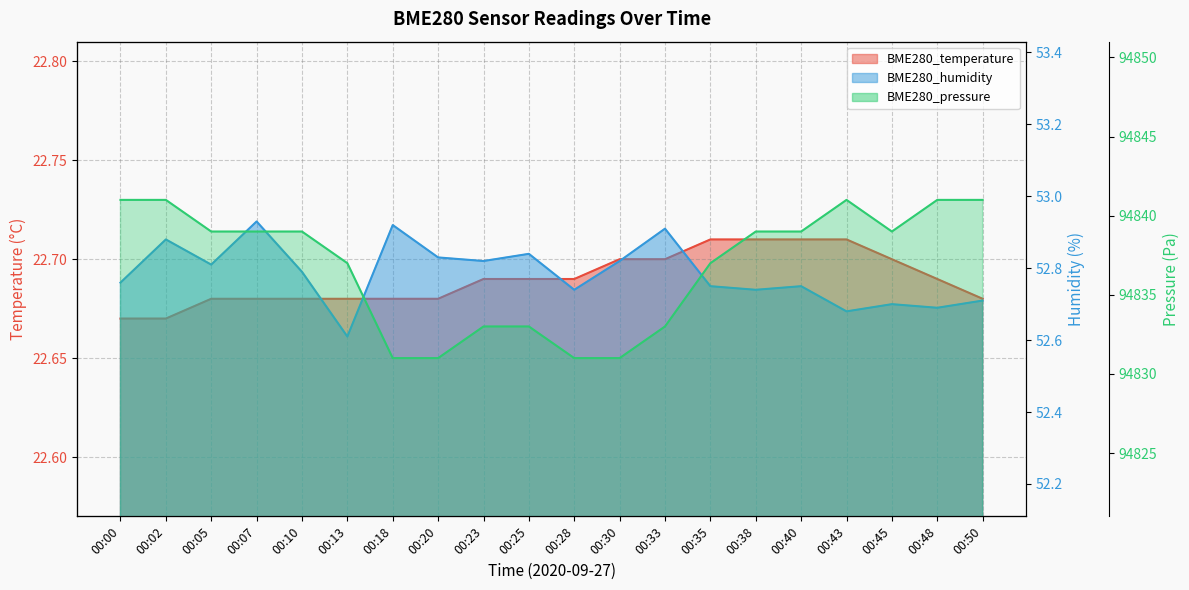

Reading left to right, list all the values displayed in this chart.

BME280_temperature: 00:00=22.7	00:02=22.7	00:05=22.7	00:07=22.7	00:10=22.7	00:13=22.7	00:18=22.7	00:20=22.7	00:23=22.7	00:25=22.7	00:28=22.7	00:30=22.7	00:33=22.7	00:35=22.7	00:38=22.7	00:40=22.7	00:43=22.7	00:45=22.7	00:48=22.7	00:50=22.7
BME280_humidity: 00:00=52.8	00:02=52.9	00:05=52.8	00:07=52.9	00:10=52.8	00:13=52.6	00:18=52.9	00:20=52.8	00:23=52.8	00:25=52.8	00:28=52.7	00:30=52.8	00:33=52.9	00:35=52.8	00:38=52.7	00:40=52.8	00:43=52.7	00:45=52.7	00:48=52.7	00:50=52.7
BME280_pressure: 00:00=94841.0	00:02=94841.0	00:05=94839.0	00:07=94839.0	00:10=94839.0	00:13=94837.0	00:18=94831.0	00:20=94831.0	00:23=94833.0	00:25=94833.0	00:28=94831.0	00:30=94831.0	00:33=94833.0	00:35=94837.0	00:38=94839.0	00:40=94839.0	00:43=94841.0	00:45=94839.0	00:48=94841.0	00:50=94841.0